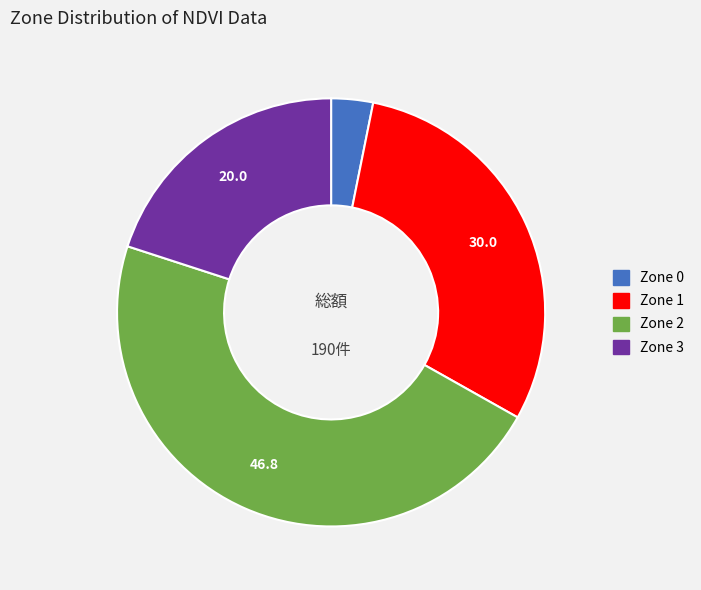

How many segments does this pie chart have?

4